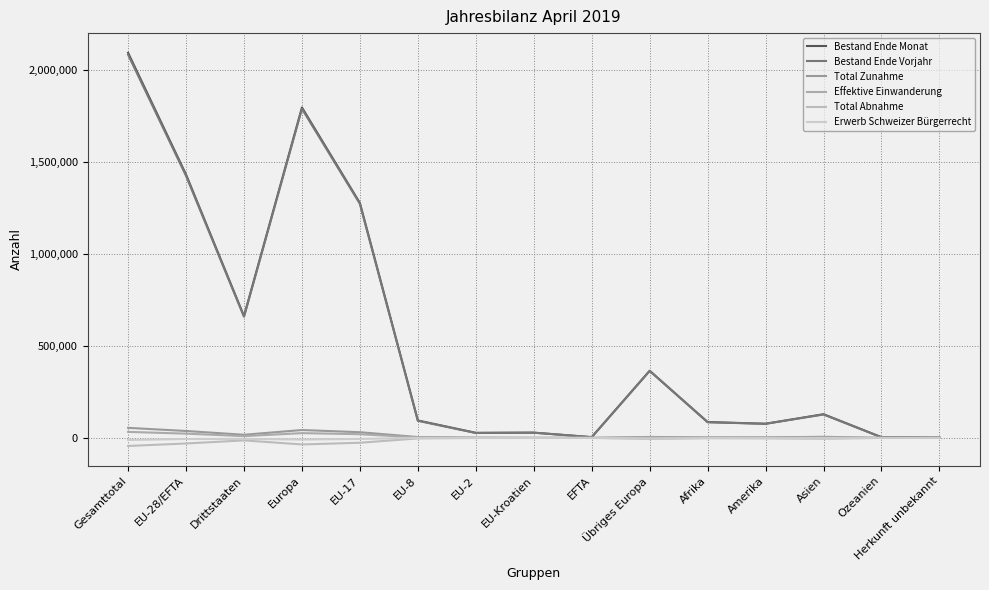

What is the average value of the Erwerb Schweizer Bürgerrecht series?

-2874